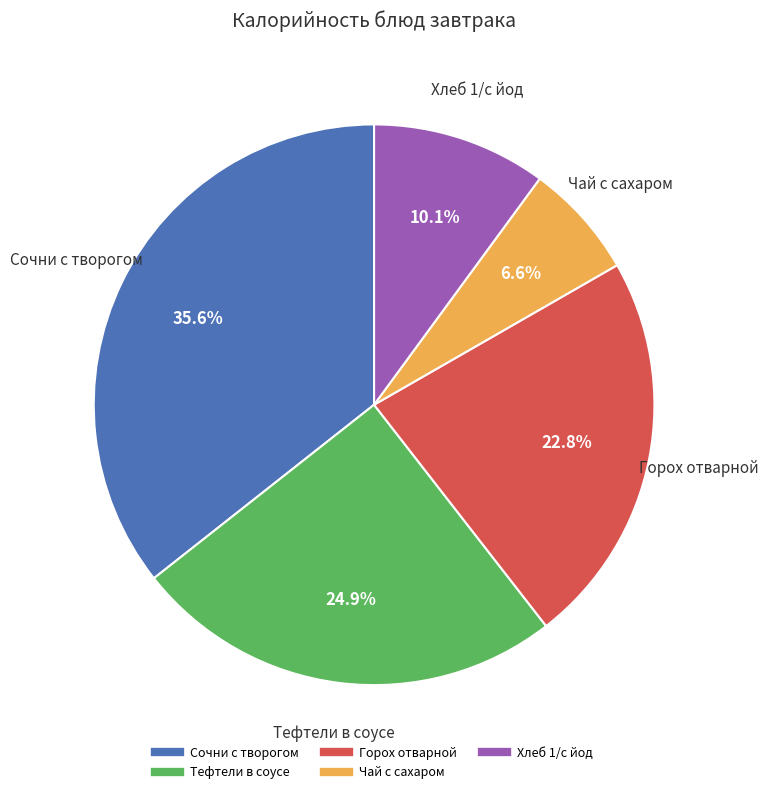

Does Тефтели в соусе account for over 50% of the chart?

No